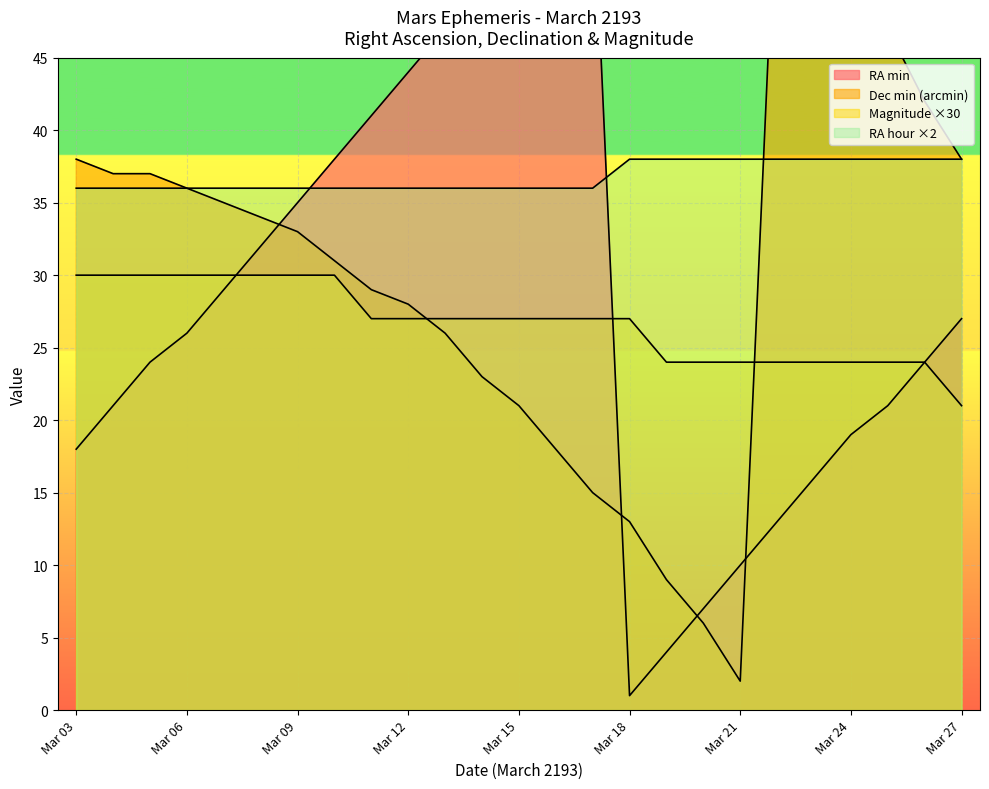

Between Mar 11 and Mar 17, which series saw the biggest shift?

RA min